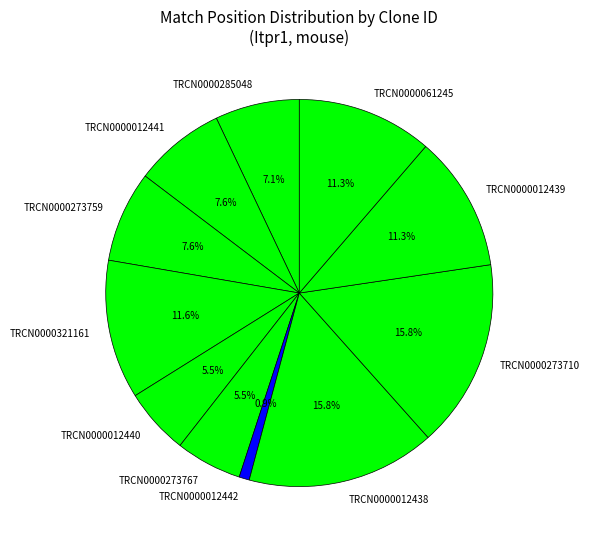

Does any single category account for the majority?

No